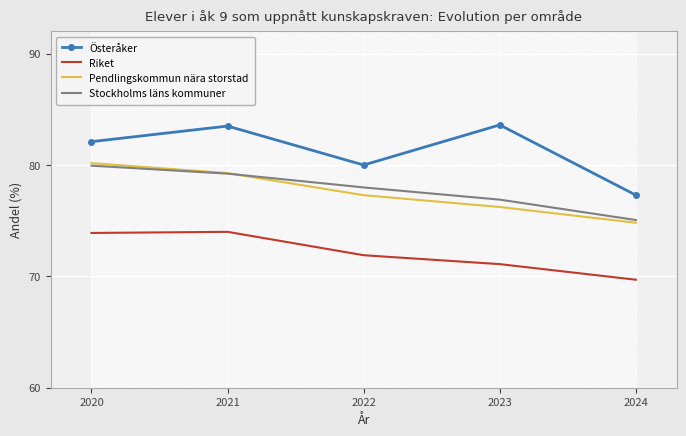

Which has a higher value, 2022 or 2023?

2023